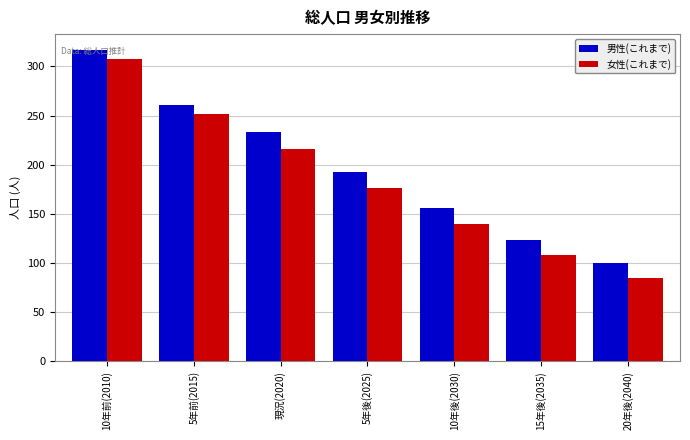

Count the number of categories in the chart.

7